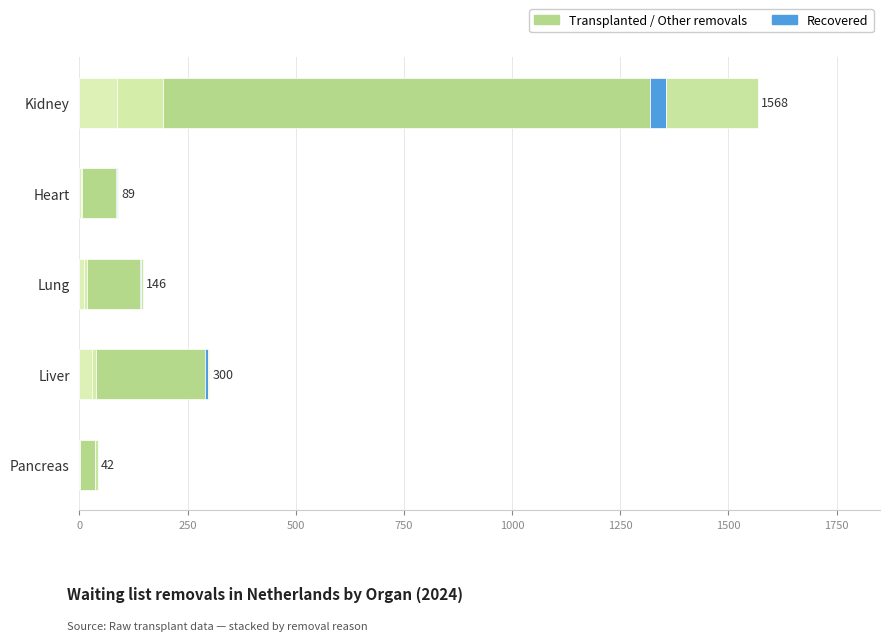

Count the number of data series in this chart.

5